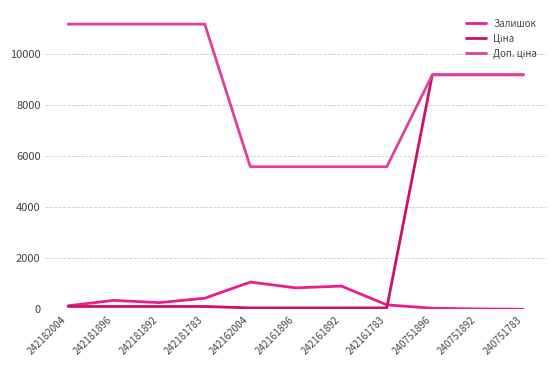

Which series has the largest total across all categories?

Доп. ціна